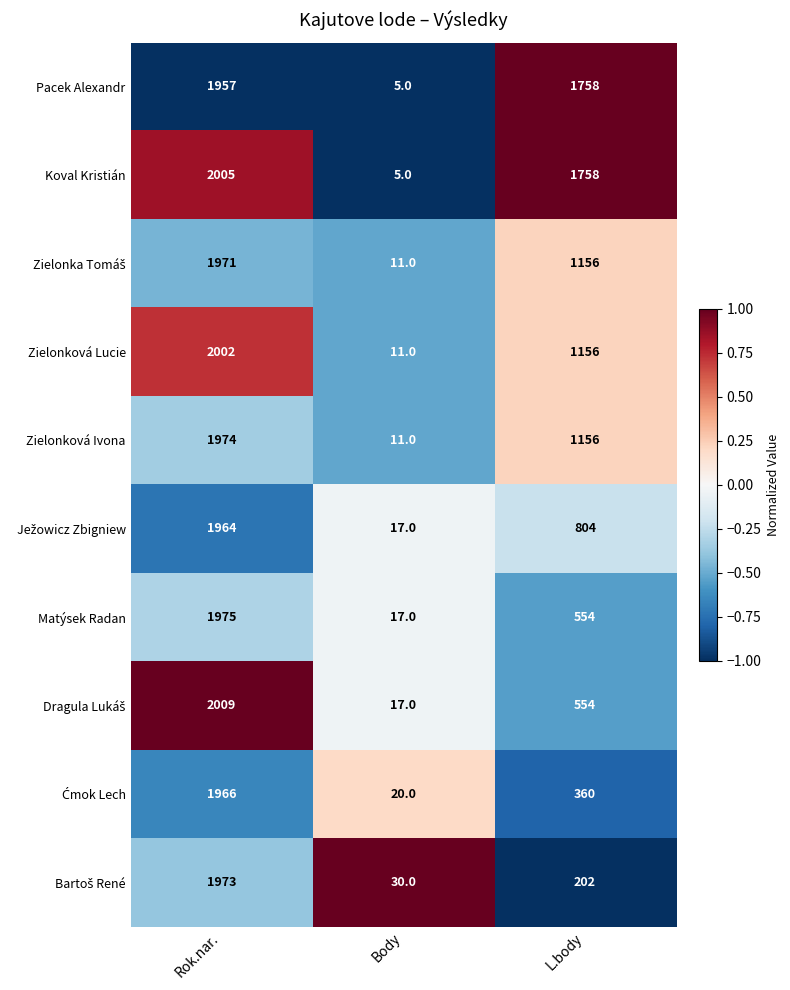

True or false: Zielonková Lucie has a value of 348 at L.body.

False